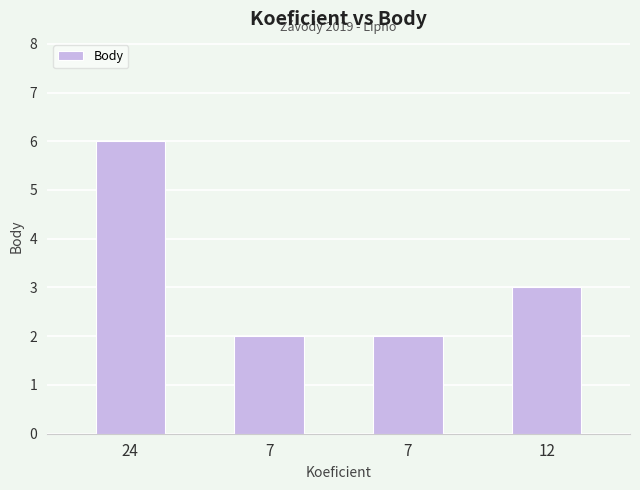

Which label corresponds to the smallest value in the chart?

7